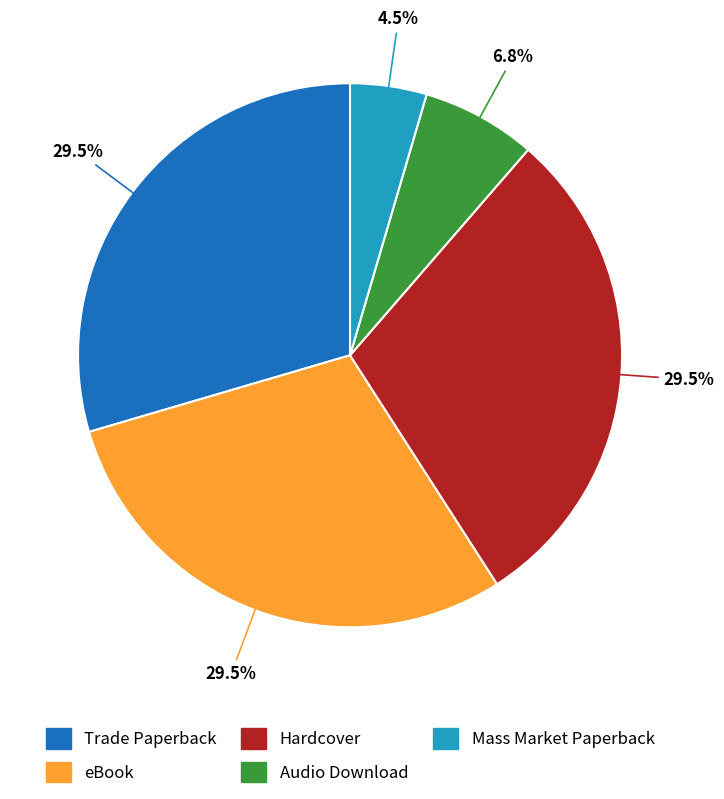

What is the smallest slice in the pie chart?

Mass Market Paperback